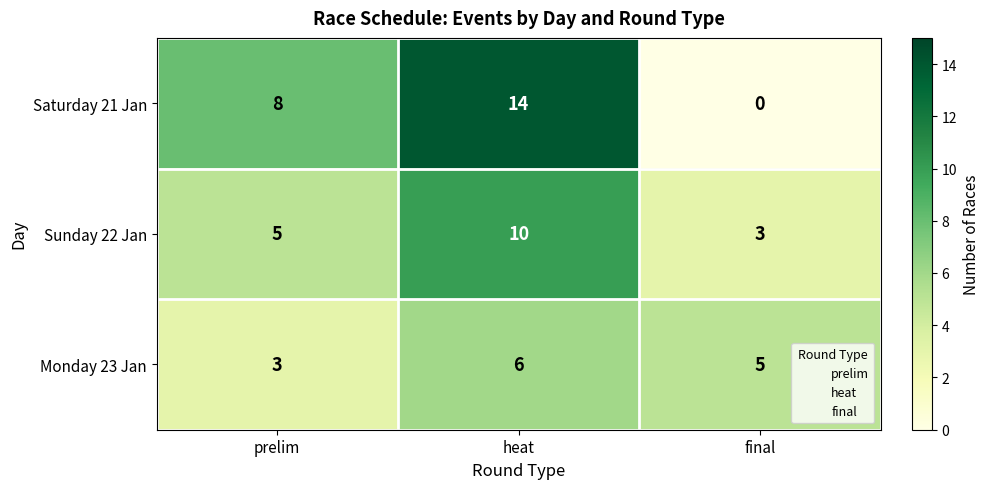

Rank the series at prelim from lowest to highest value.

Monday 23 Jan, Sunday 22 Jan, Saturday 21 Jan